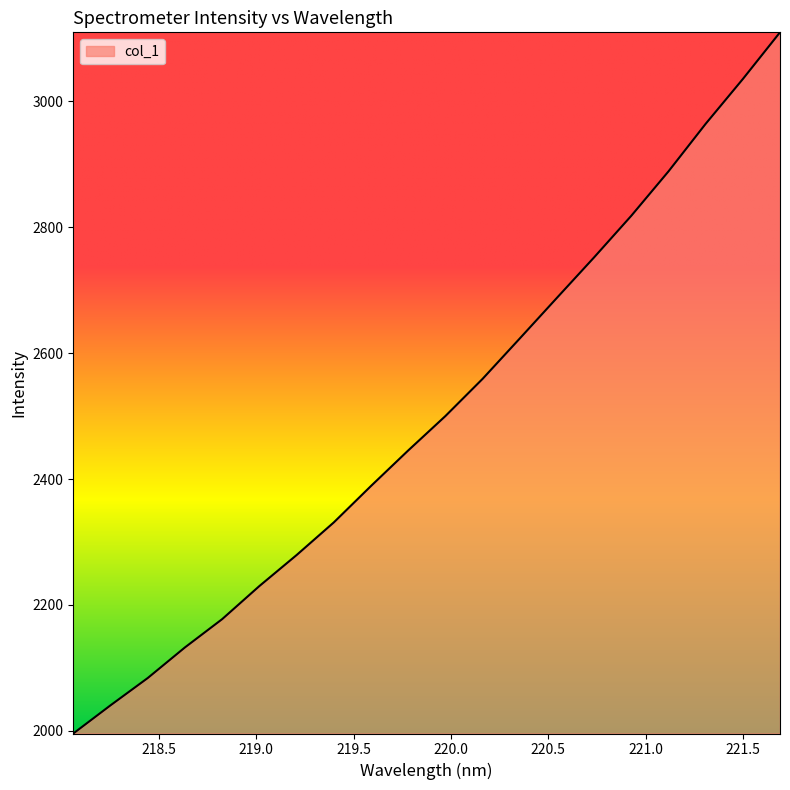

What is the difference between the second highest and second lowest values?

994.3